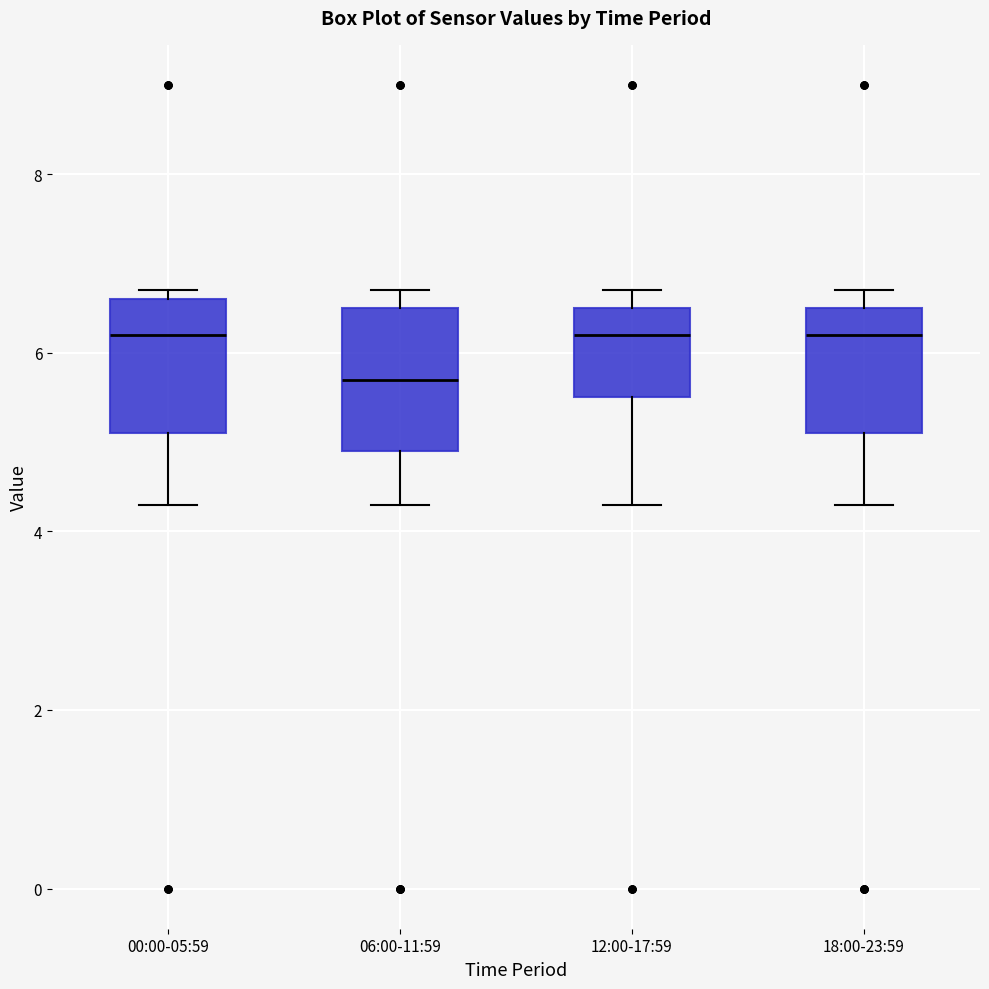

Reading left to right, read every box against the y-axis: the position of its median line, the range the box covers, and the ends of its whiskers. The values are not printed on the chart, so give them approximately, as read against the axis.

00:00-05:59: median 6.2, box 5.2 to 6.6, whiskers 4.4 to 6.8
06:00-11:59: median 5.8, box 5.0 to 6.6, whiskers 4.4 to 6.8
12:00-17:59: median 6.2, box 5.6 to 6.6, whiskers 4.4 to 6.8
18:00-23:59: median 6.2, box 5.2 to 6.6, whiskers 4.4 to 6.8